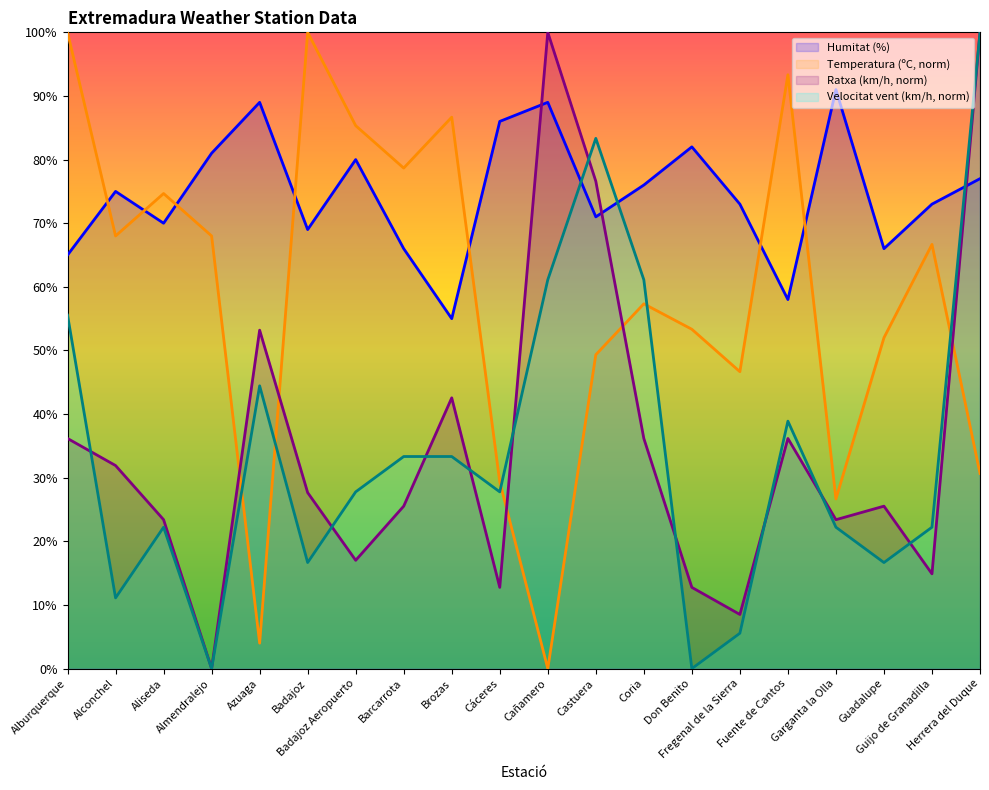

How many values in the Humitat (%) series exceed 75?

9